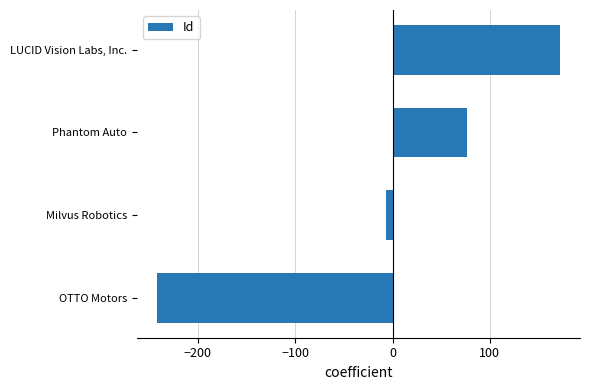

Which label corresponds to the smallest value in the chart?

OTTO Motors